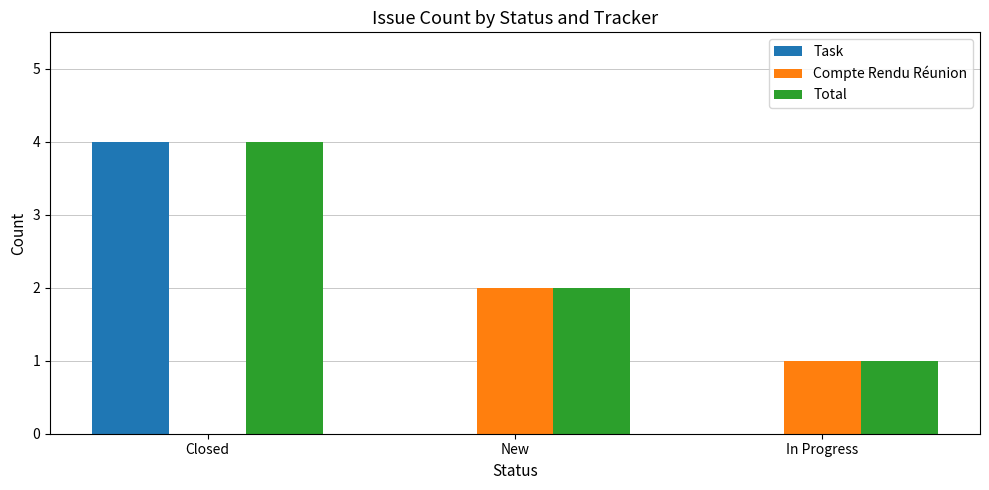

What is the maximum value shown in the chart?

4